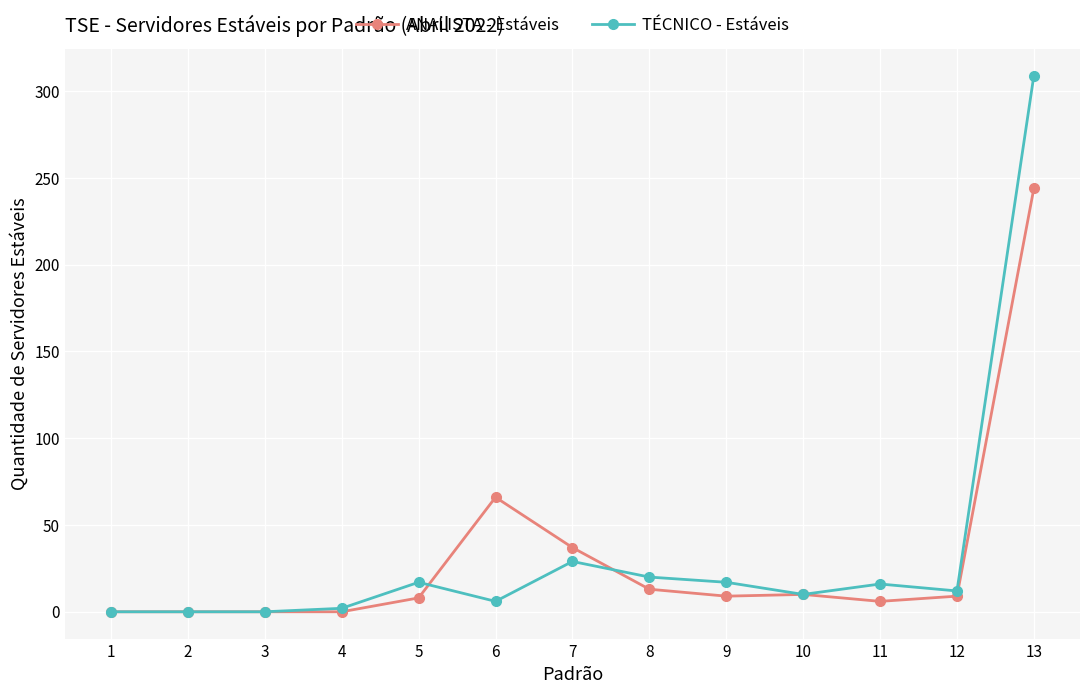

True or false: TÉCNICO - Estáveis has a value of 12 at 12.

True